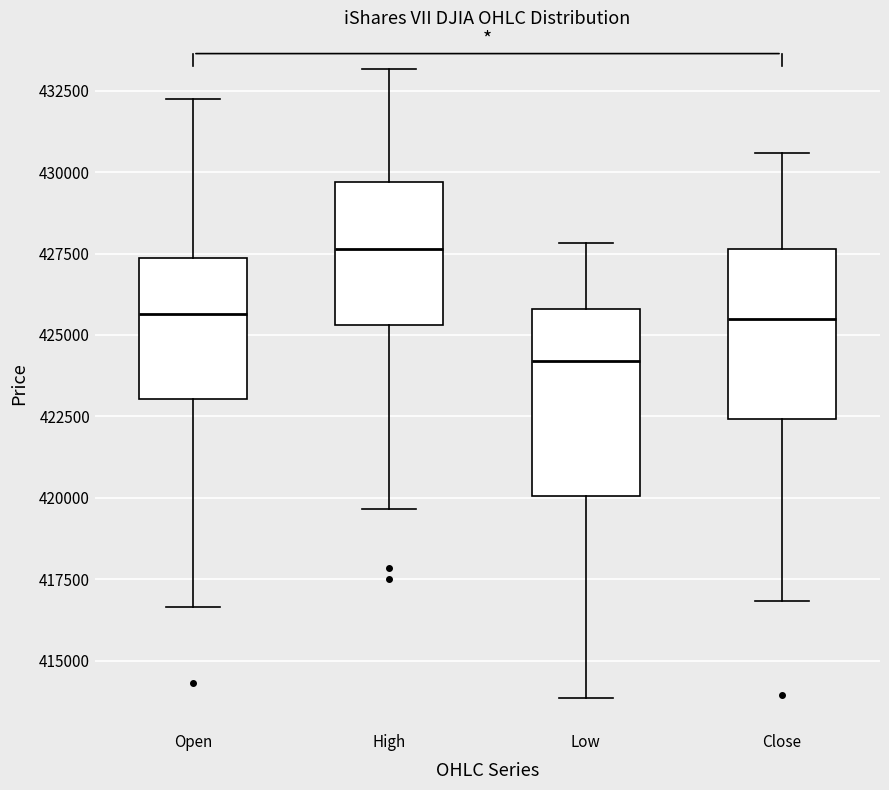

Reading left to right, transcribe this box plot: for each box, give where its median line is, the range the box spans, and where its two whiskers end, as read against the y-axis. The values are not printed on the chart, so give them approximately, as read against the axis.

Open: median 425500, box 423000 to 427500, whiskers 416500 to 432500
High: median 427500, box 425500 to 429500, whiskers 419500 to 433000
Low: median 424000, box 420000 to 426000, whiskers 414000 to 428000
Close: median 425500, box 422500 to 427500, whiskers 417000 to 430500